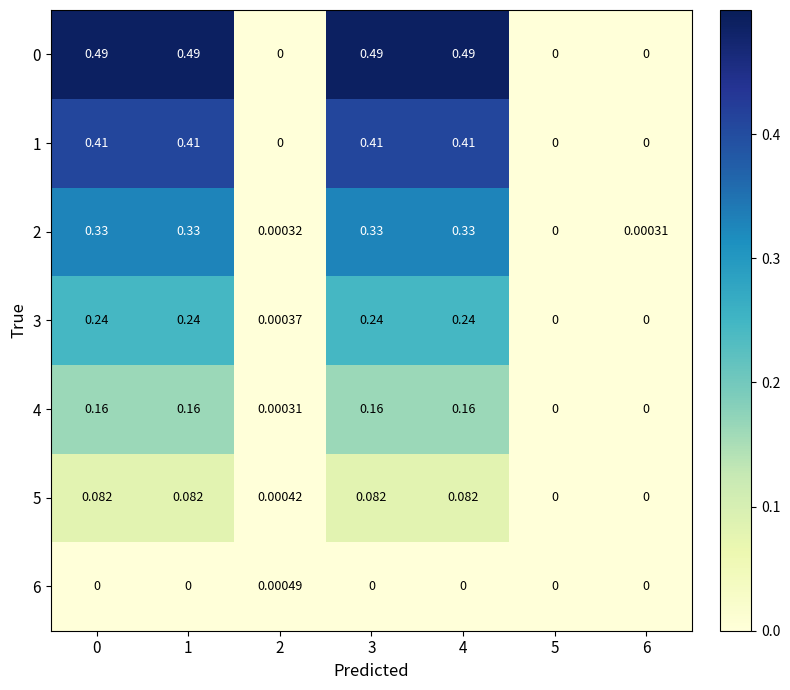

Is the value of 1 at 3 greater than the value of 4 at 5?

Yes